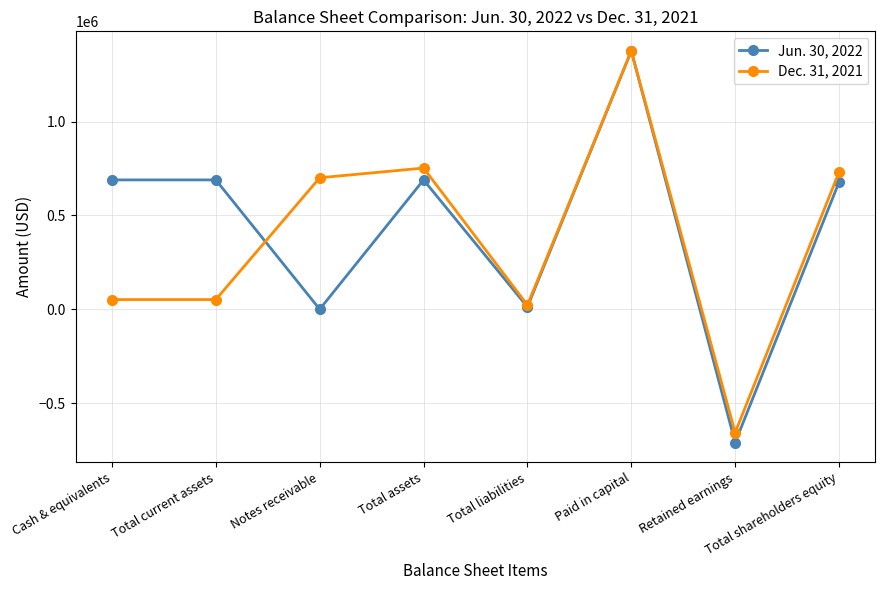

Reading right to left, transcribe all the data shown in this chart.

Jun. 30, 2022: Total shareholders equity=676881	Retained earnings=-710377	Paid in capital=1376682	Total liabilities=12386	Total assets=689267	Notes receivable=0	Total current assets=689267	Cash & equivalents=689267
Dec. 31, 2021: Total shareholders equity=730071	Retained earnings=-657187	Paid in capital=1376682	Total liabilities=22355	Total assets=752426	Notes receivable=700767	Total current assets=51659	Cash & equivalents=51659